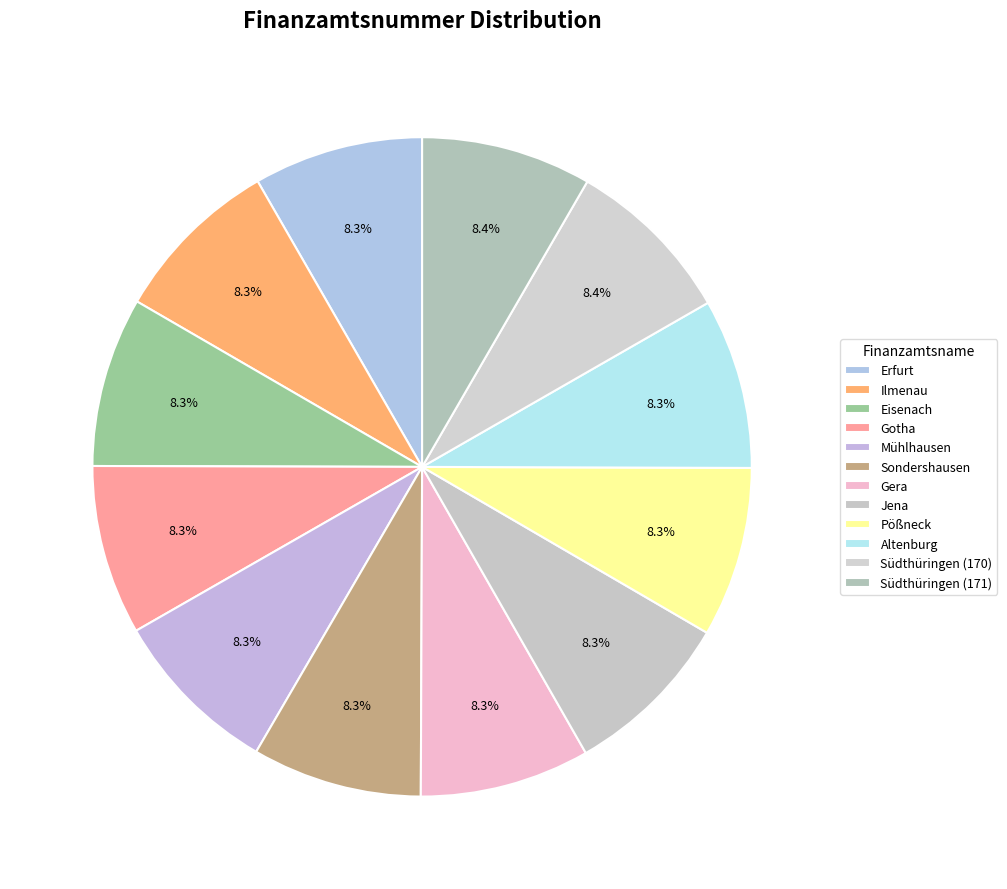

Is there a majority slice in this chart?

No